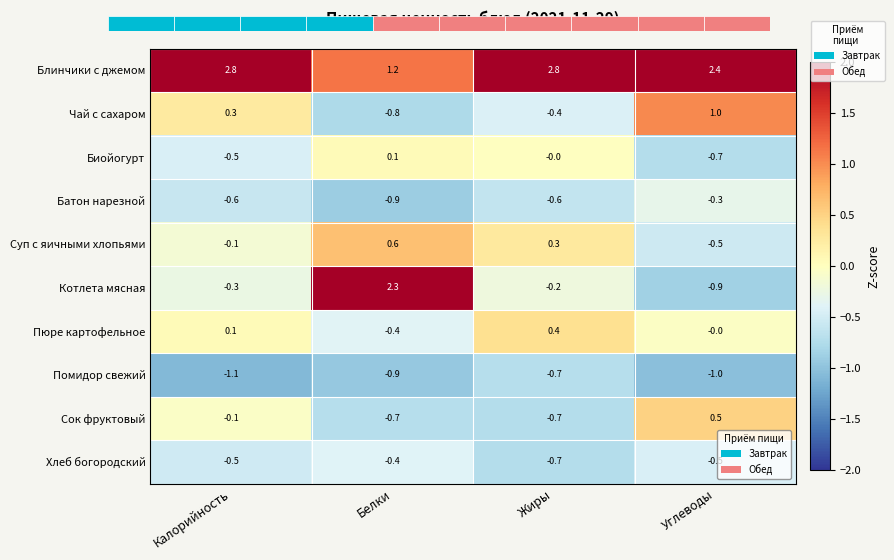

Is it true that Батон нарезной equals -1.5 at Белки?

False